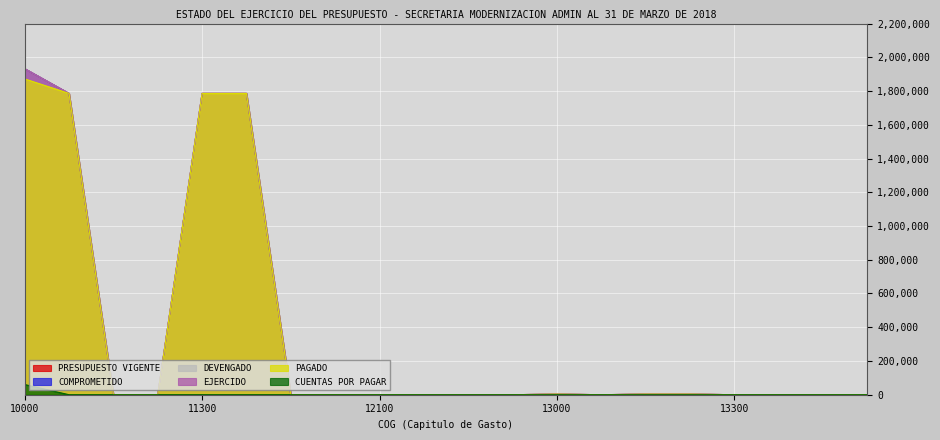

True or false: EJERCIDO and PRESUPUESTO VIGENTE cross at least once.

False